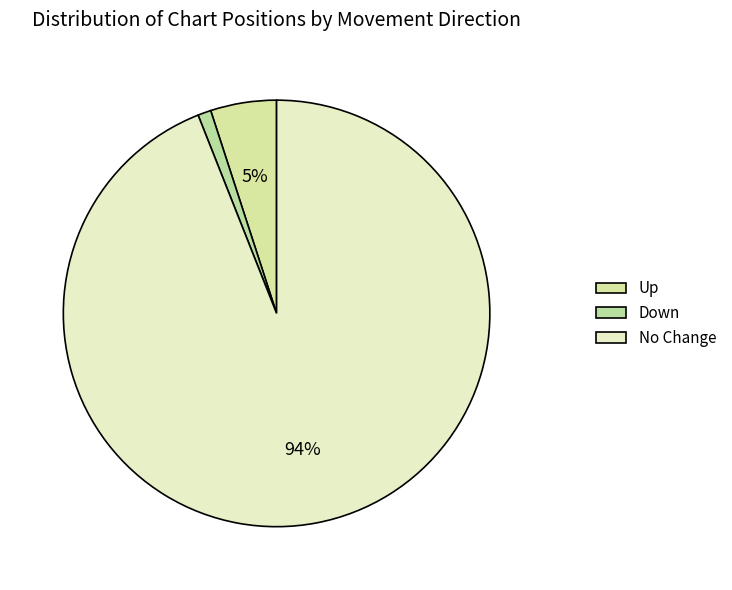

Count the number of slices in the pie.

3